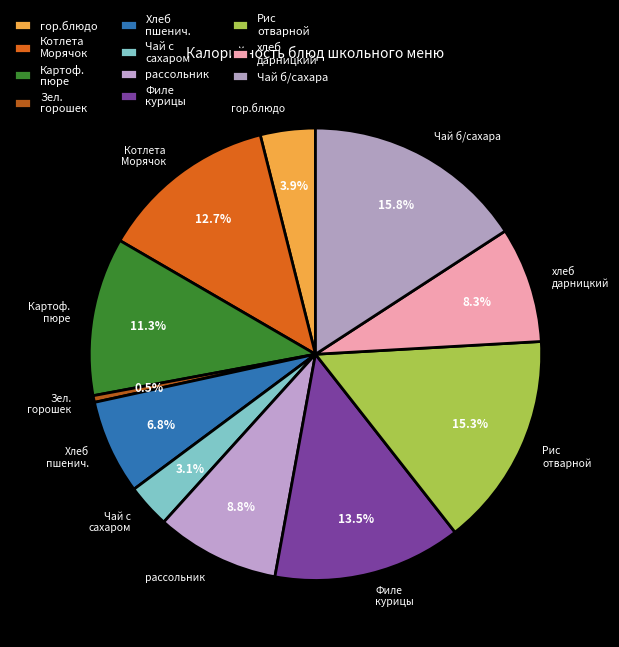

Count the number of slices in the pie.

11